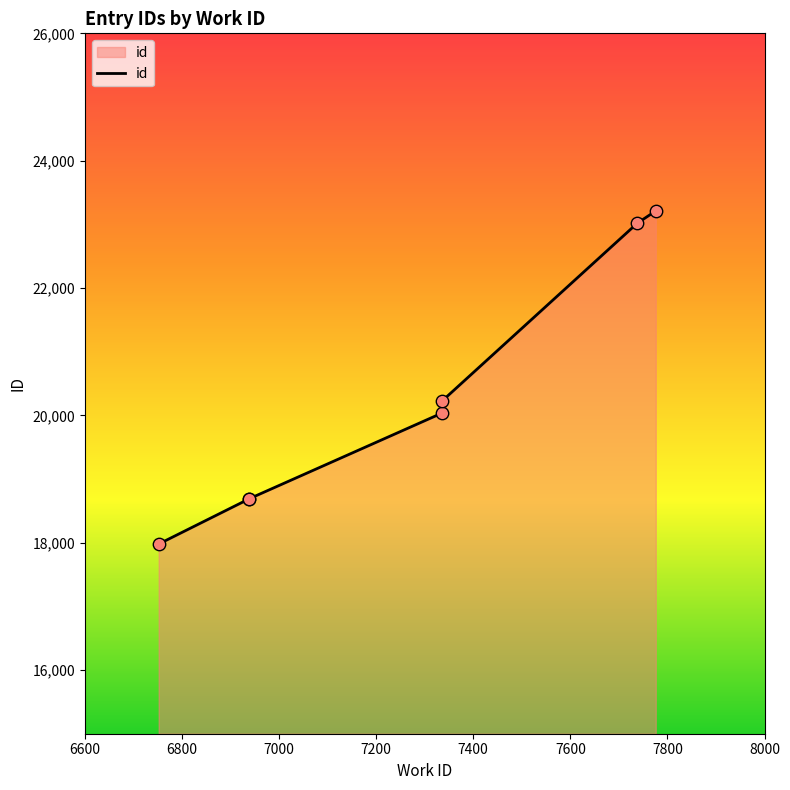

What is the change in value from 6600 to 7200?

+2055